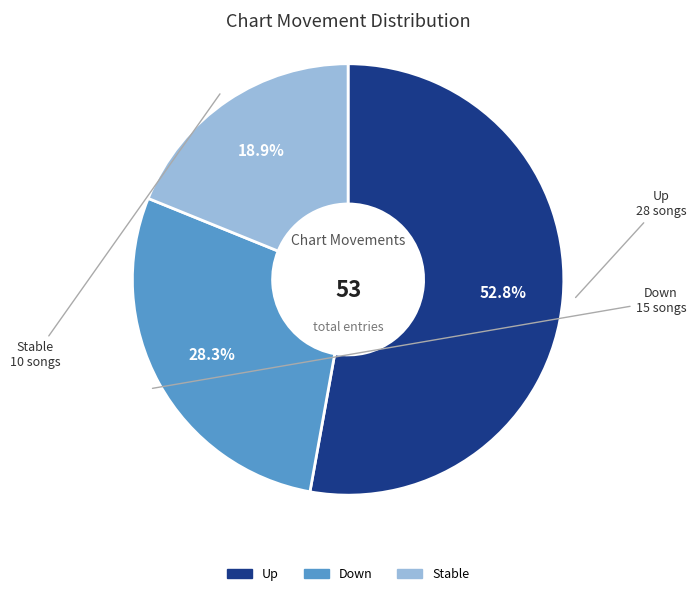

Which slice represents more than half of the pie?

Up